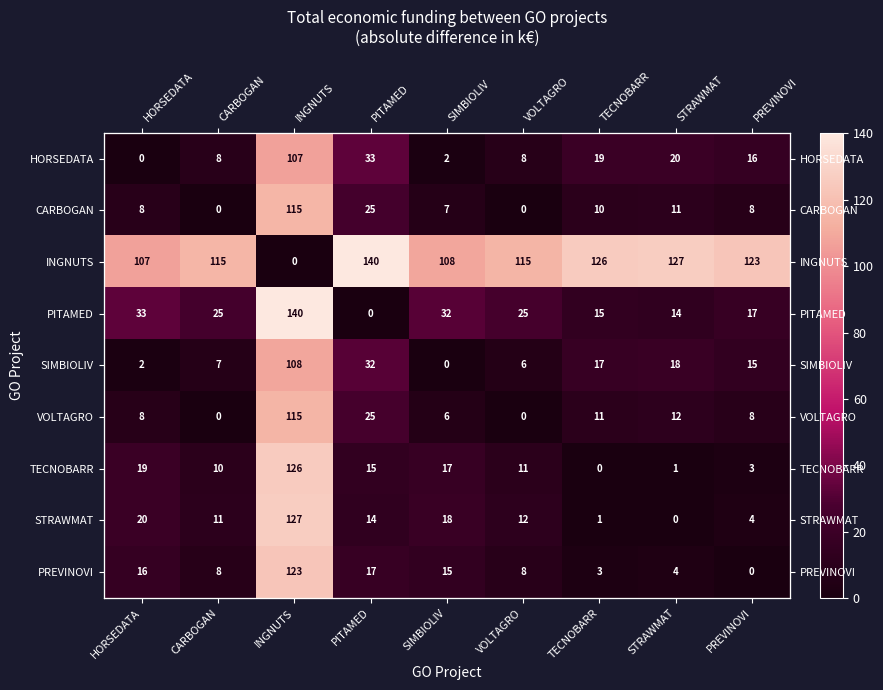

Which series has the largest total across all categories?

INGNUTS